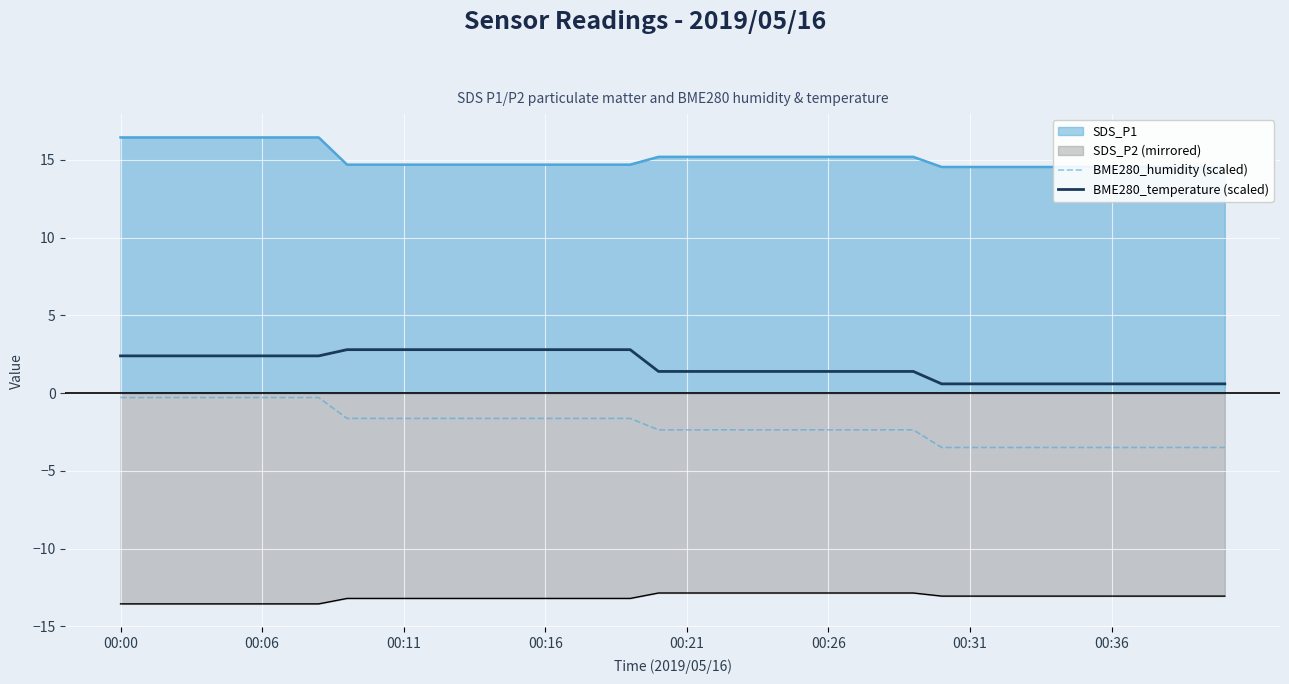

What is the highest value of the SDS_P2 (mirrored) series?

-12.8